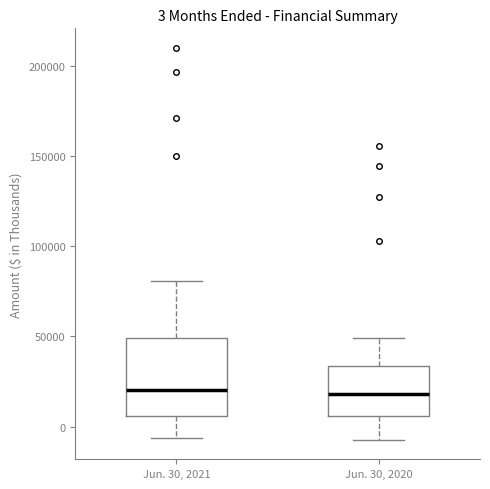

Which box is the tallest, from its lower edge to its upper edge?

Jun. 30, 2021